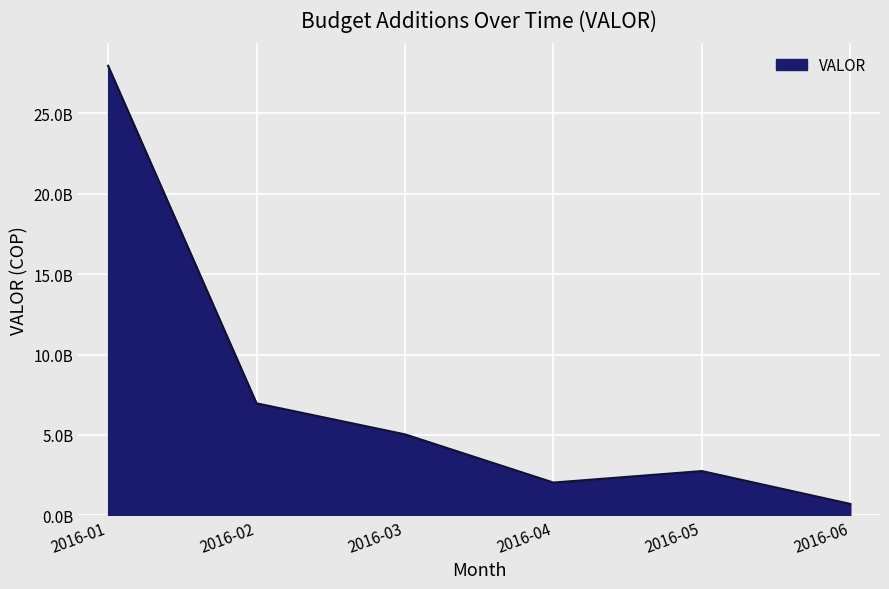

At which category does the data reach its first local peak?

2016-05